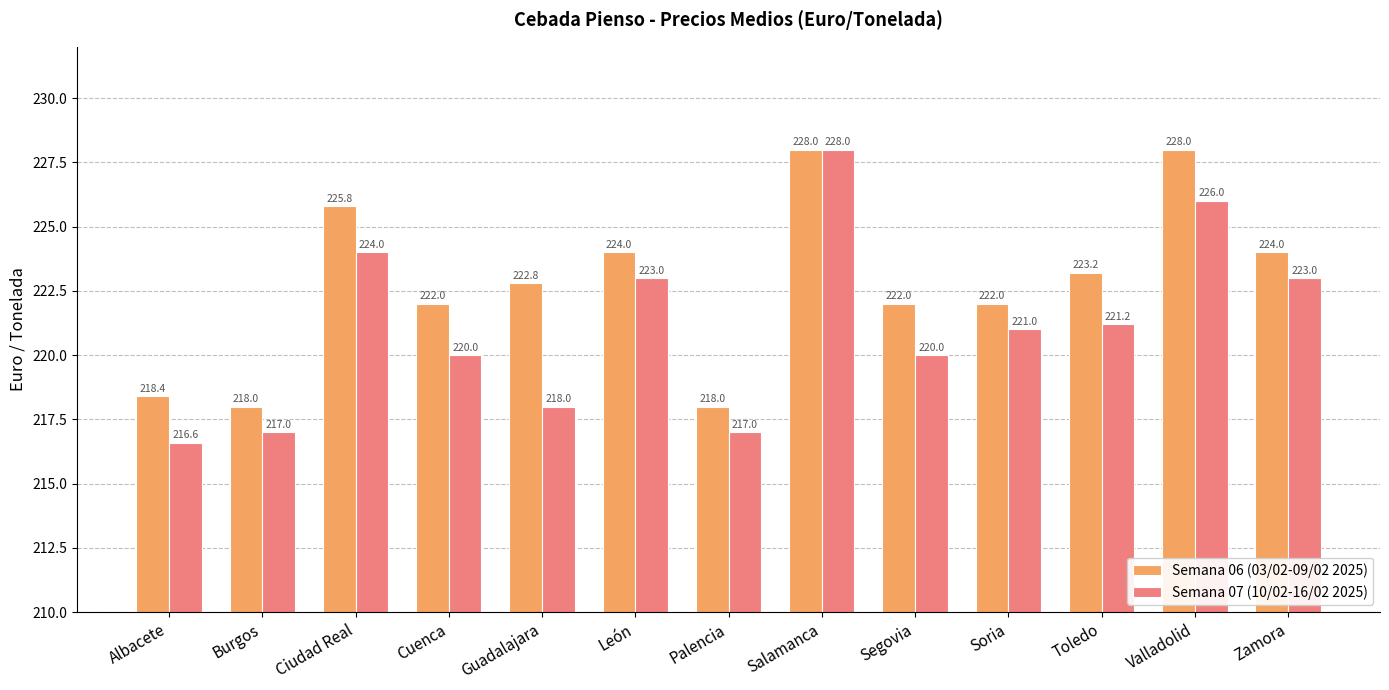

How many values in the Semana 07 (10/02-16/02 2025) series are below 221?

6